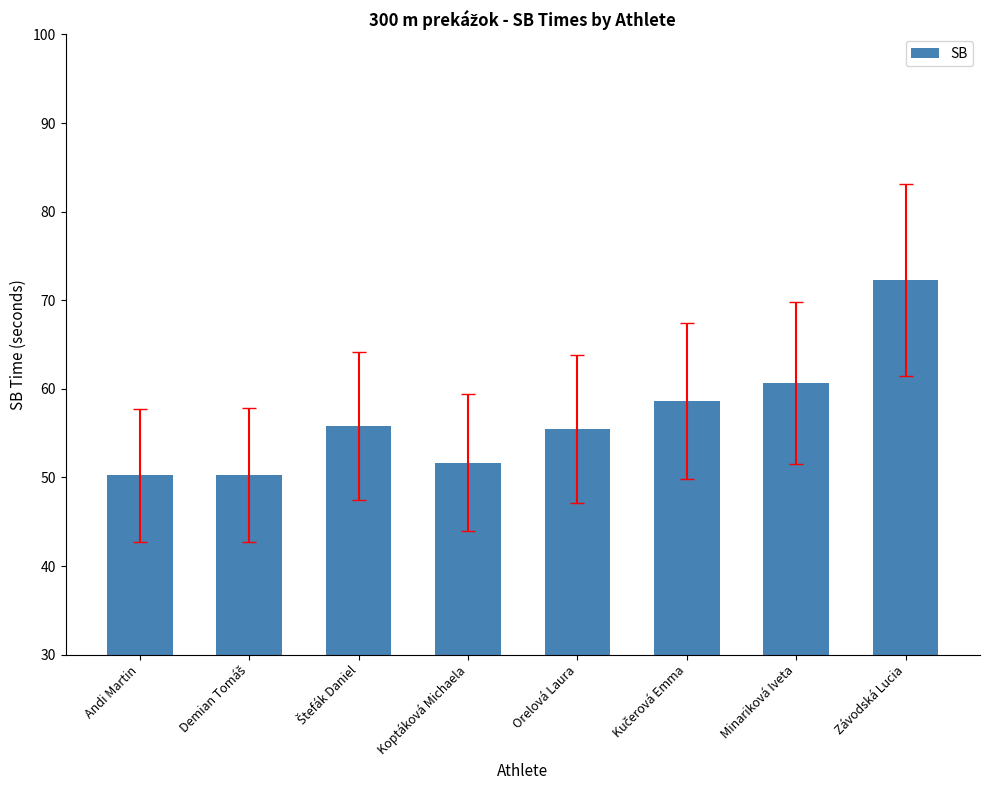

What position from the right is Koptáková Michaela?

5